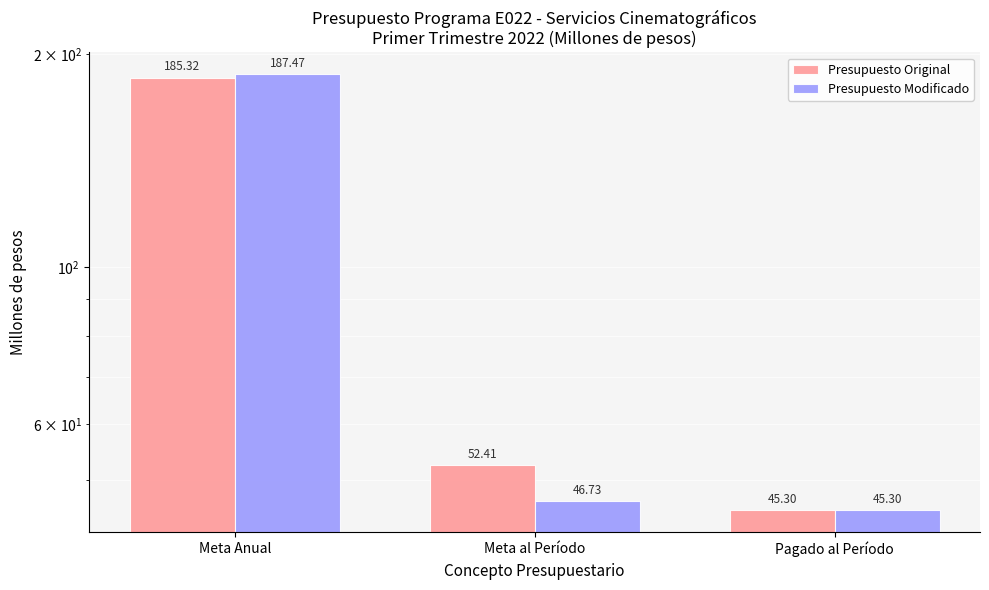

What is the spread (max minus min) of values at Meta Anual?

2.1